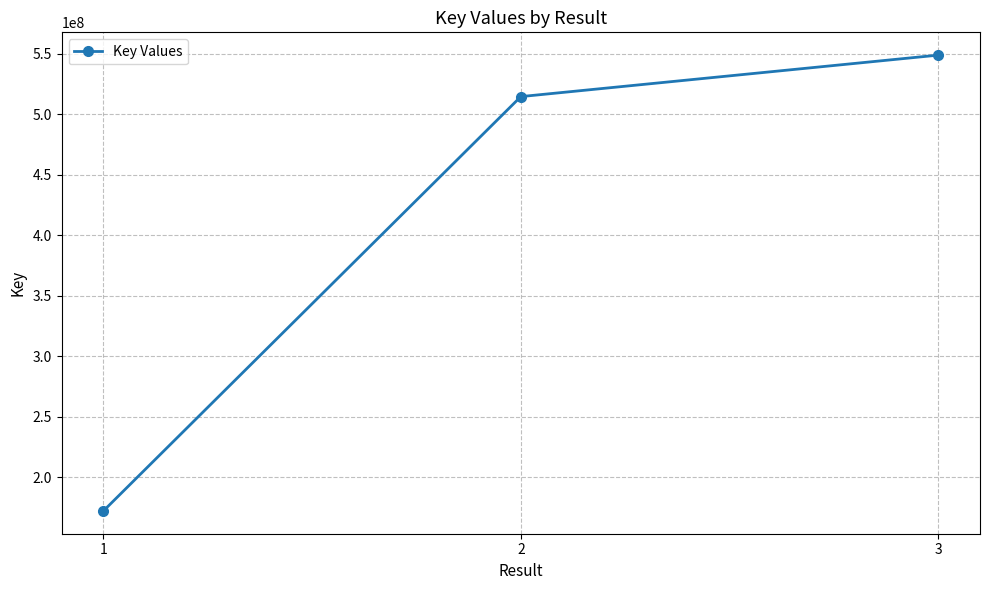

Reading left to right, list all the values displayed in this chart.

172058922	514557435	548839140